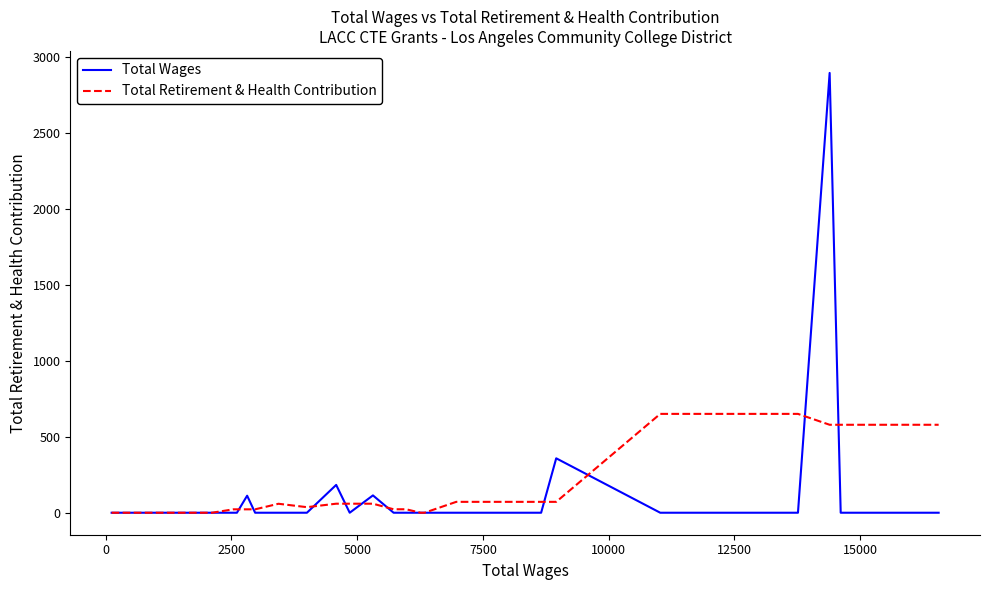

What is the average value of the Total Retirement & Health Contribution series?

98.9